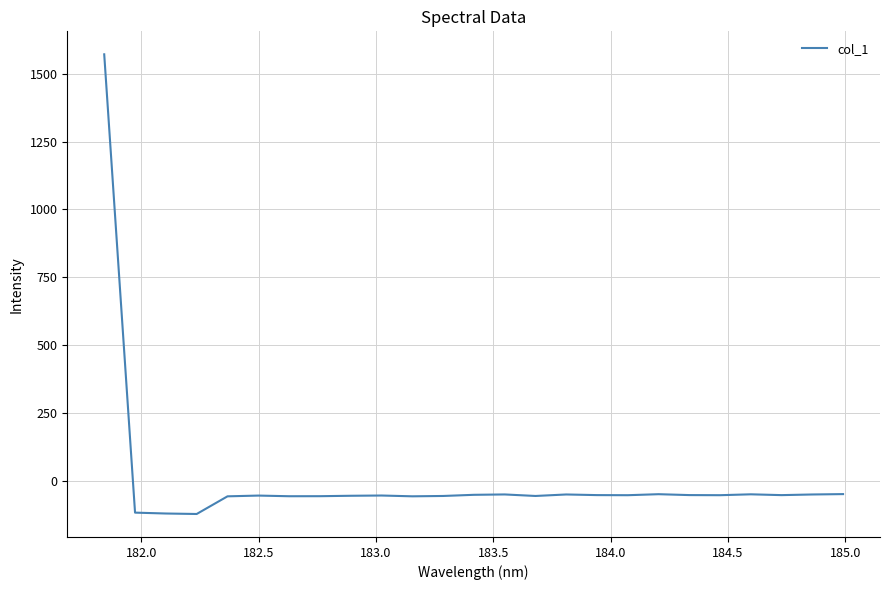

What is the difference between the maximum and minimum values?

1692.4